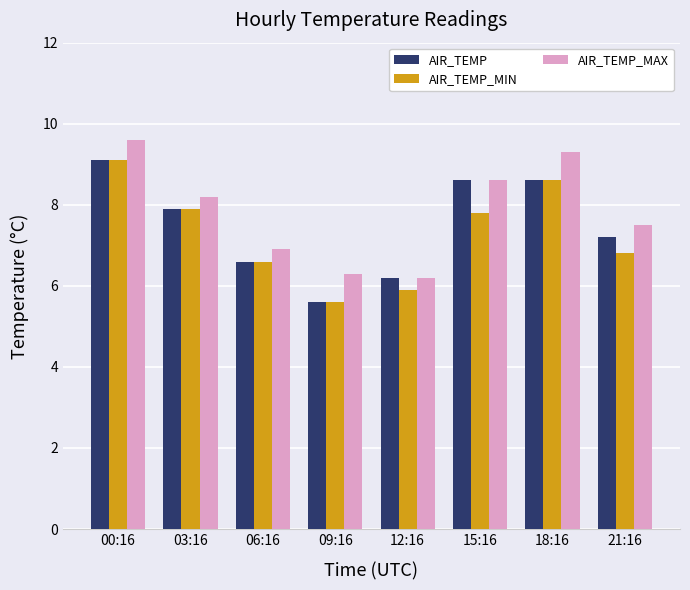

What is the total value across all series at 18:16?

26.5